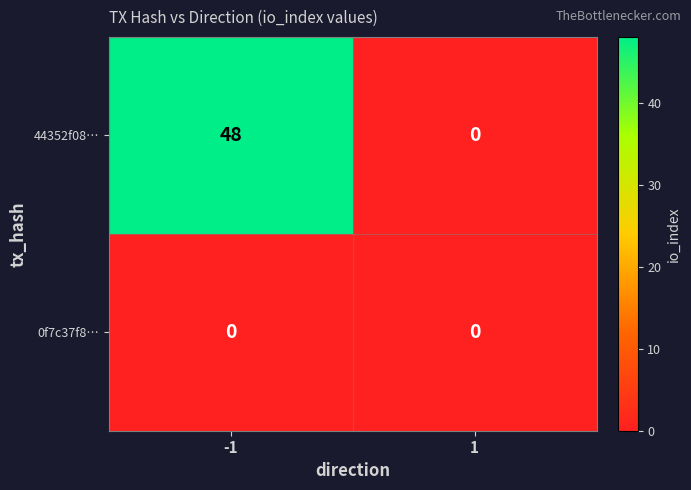

What is the maximum value for 44352f08…?

48